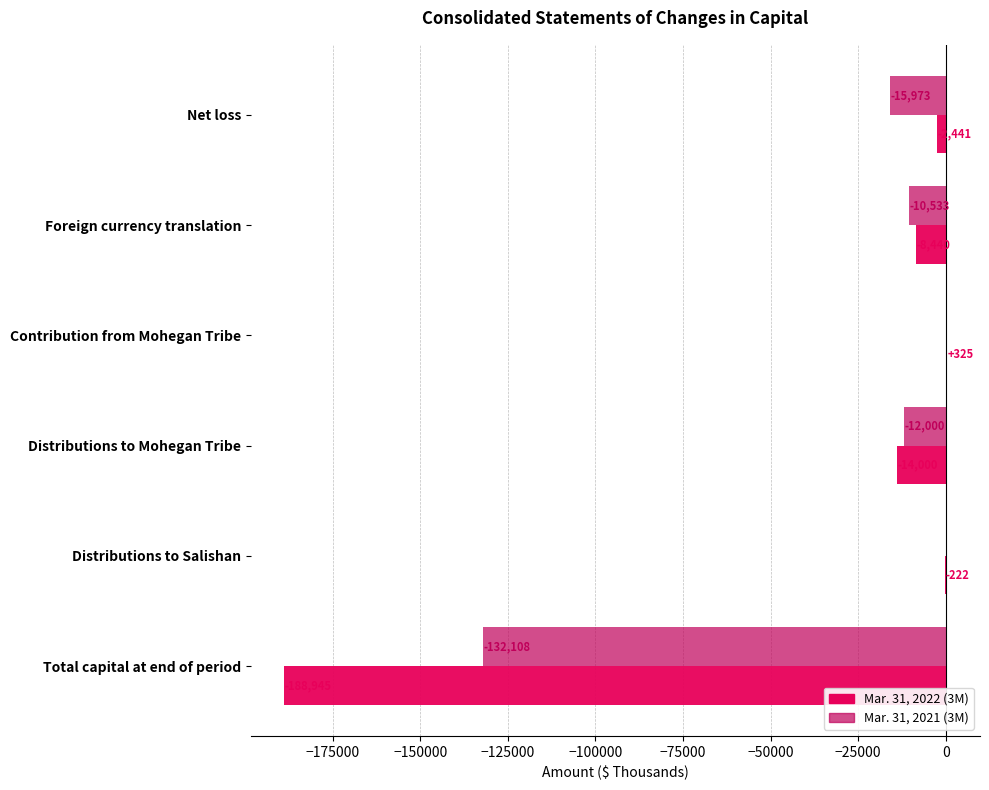

What is the maximum value shown in the chart?

325